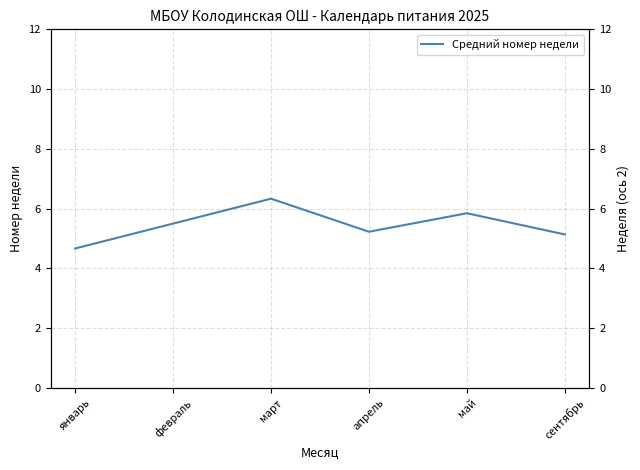

Where is the first local minimum?

апрель